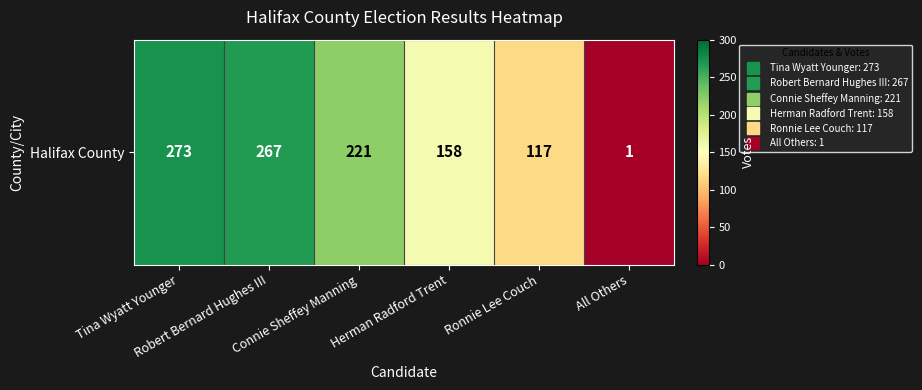

Read the value at All Others.

1